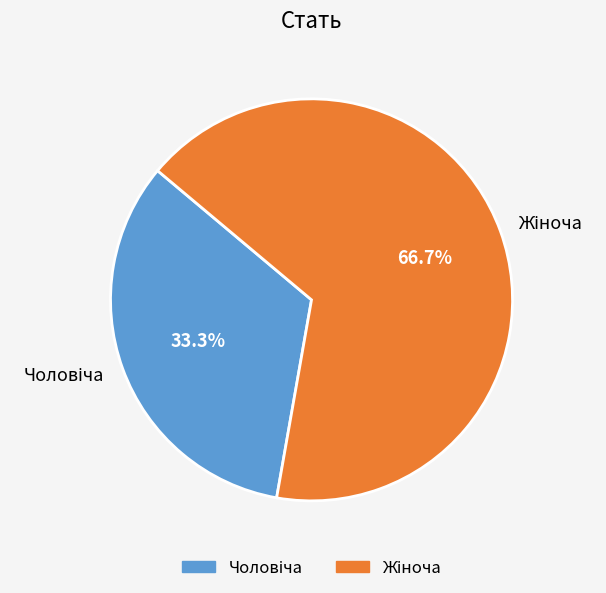

Is there a majority slice in this chart?

Yes